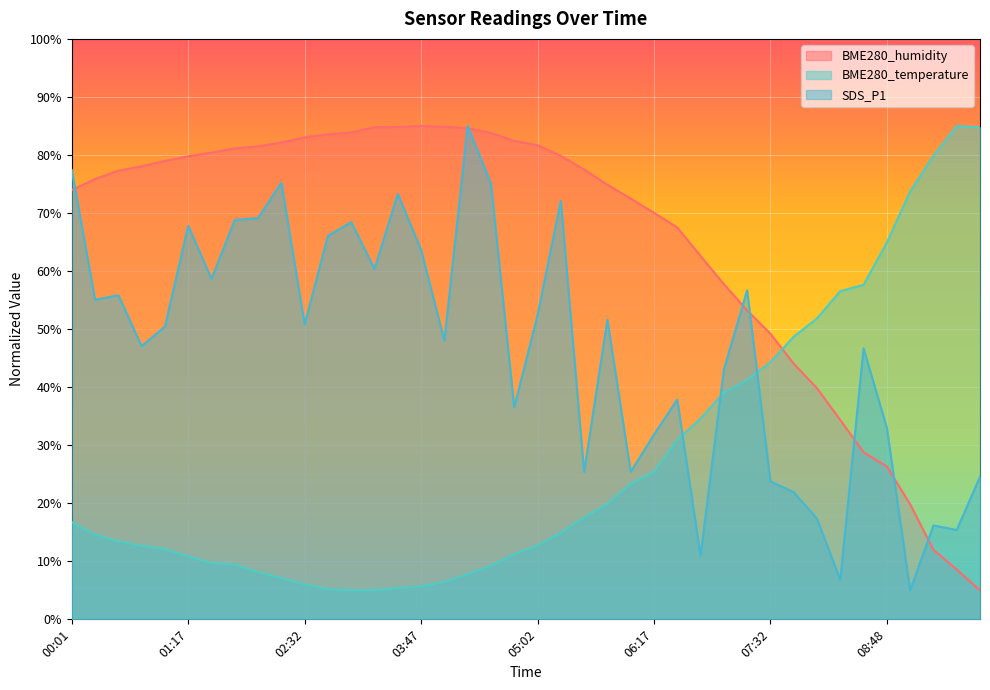

Where is the first local maximum for SDS_P1?

00:31